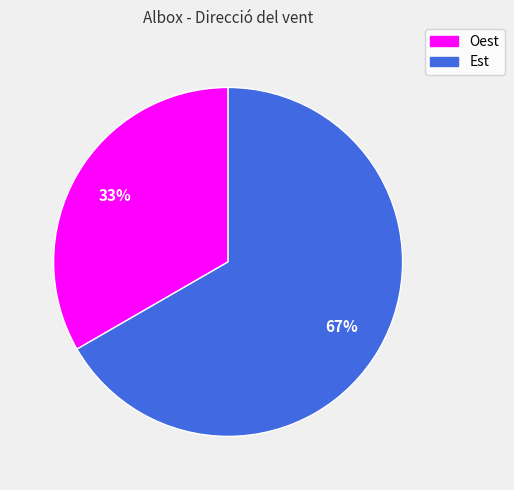

What percentage is the Est slice, to the nearest percent?

67%